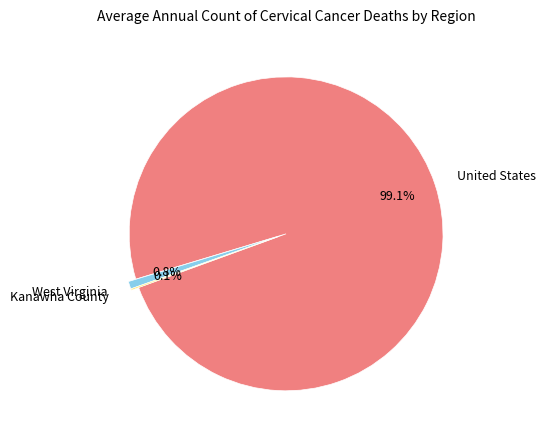

What portion of the pie excludes United States?

0.9%